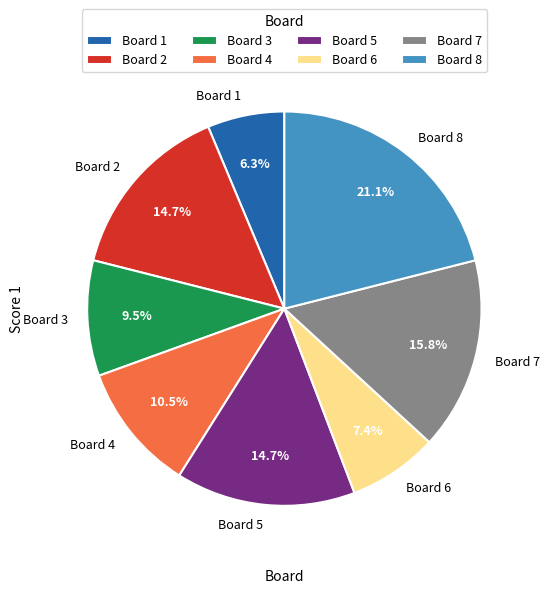

What is the smallest slice in the pie chart?

Board 1